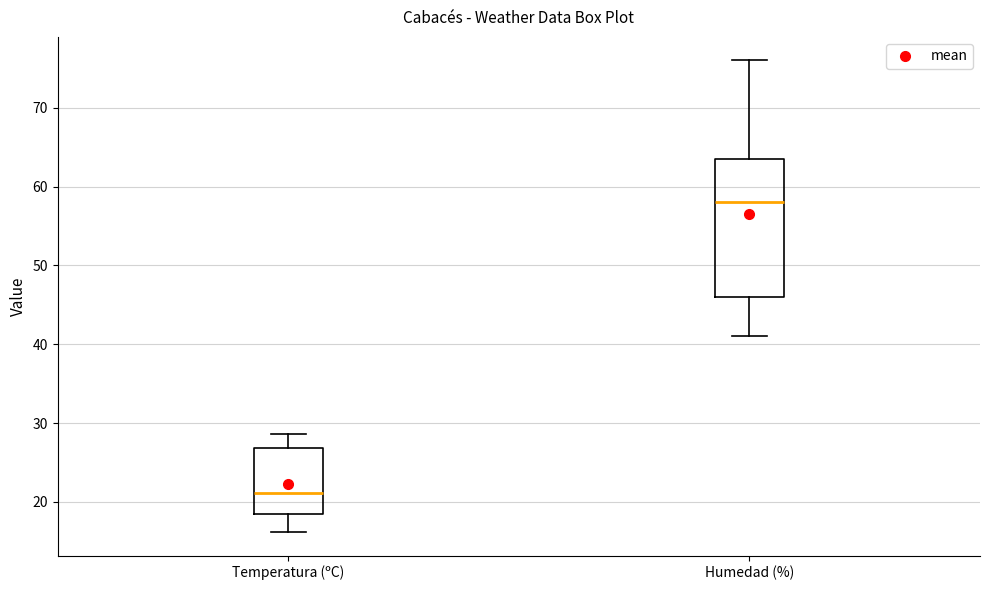

Reading left to right, transcribe this box plot: for each box, give where its median line is, the range the box spans, and where its two whiskers end, as read against the y-axis. The values are not printed on the chart, so give them approximately, as read against the axis.

Temperatura (ºC): median 21, box 19 to 27, whiskers 16 to 29
Humedad (%): median 58, box 46 to 64, whiskers 41 to 76